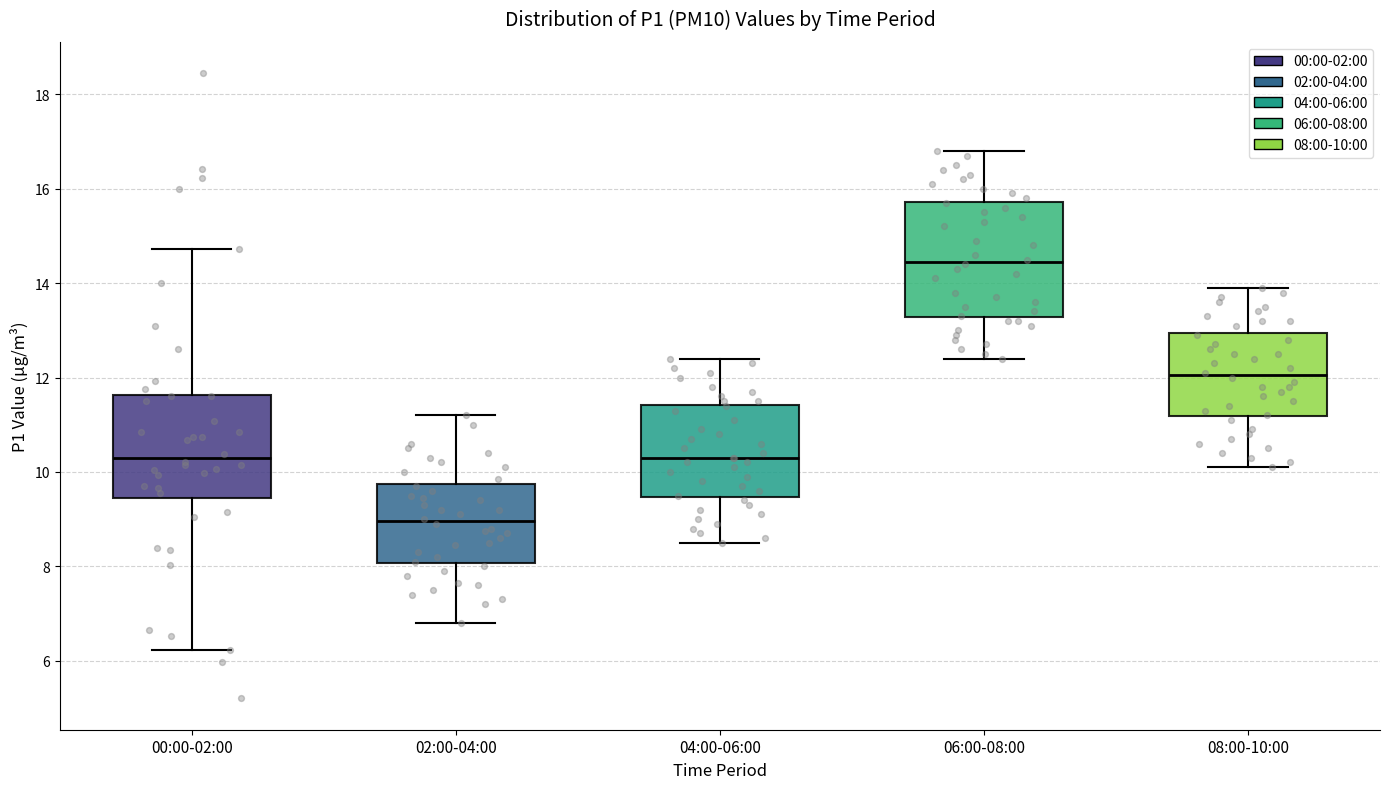

Reading left to right, read every box against the y-axis: the position of its median line, the range the box covers, and the ends of its whiskers. The values are not printed on the chart, so give them approximately, as read against the axis.

00:00-02:00: median 10.2, box 9.4 to 11.6, whiskers 6.2 to 14.8
02:00-04:00: median 9.0, box 8.0 to 9.8, whiskers 6.8 to 11.2
04:00-06:00: median 10.4, box 9.4 to 11.4, whiskers 8.6 to 12.4
06:00-08:00: median 14.4, box 13.2 to 15.8, whiskers 12.4 to 16.8
08:00-10:00: median 12.0, box 11.2 to 13.0, whiskers 10.2 to 14.0